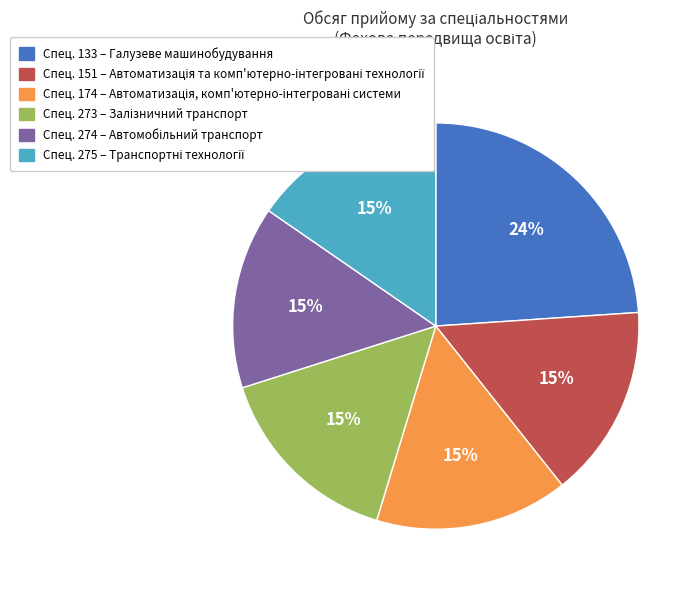

To the nearest percent, what is the average slice percentage?

17%